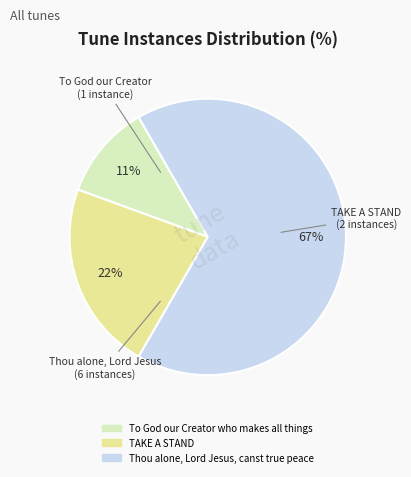

Which slice is the smallest?

To God our Creator who makes all things